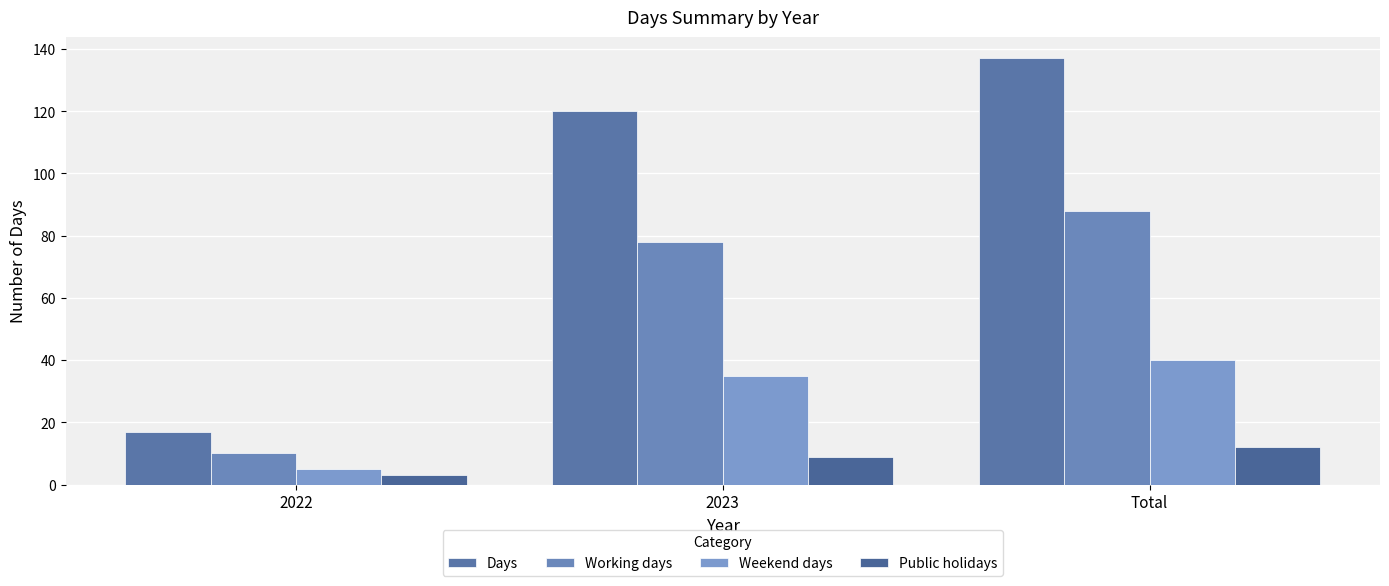

What is the approximate value of Weekend days at Total, to the nearest 10?

40